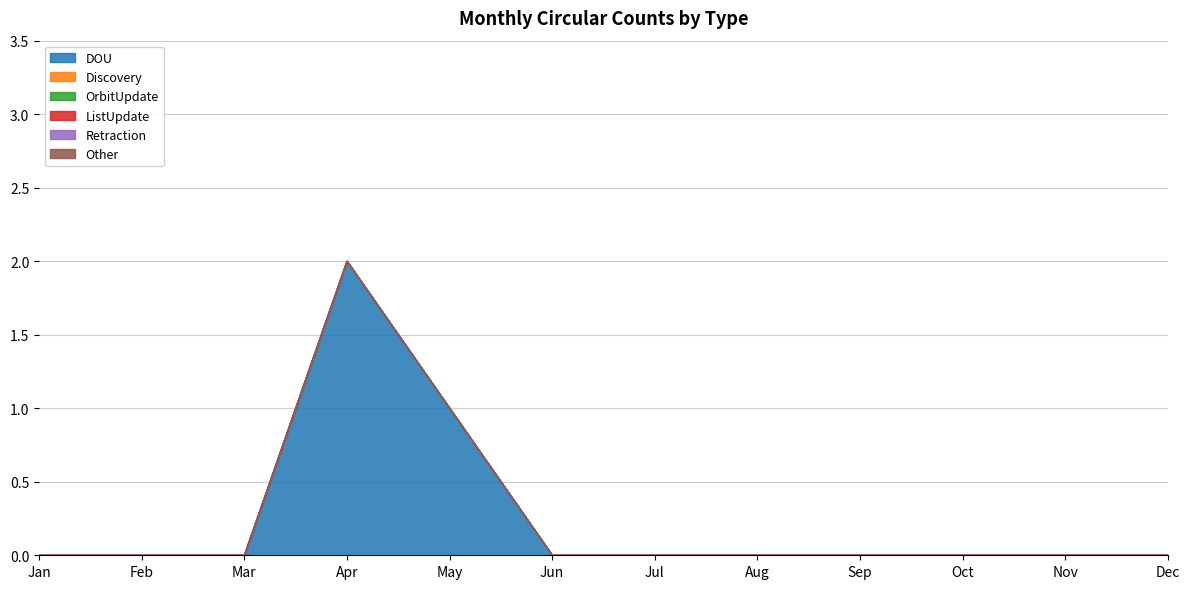

Count the number of data series in this chart.

6